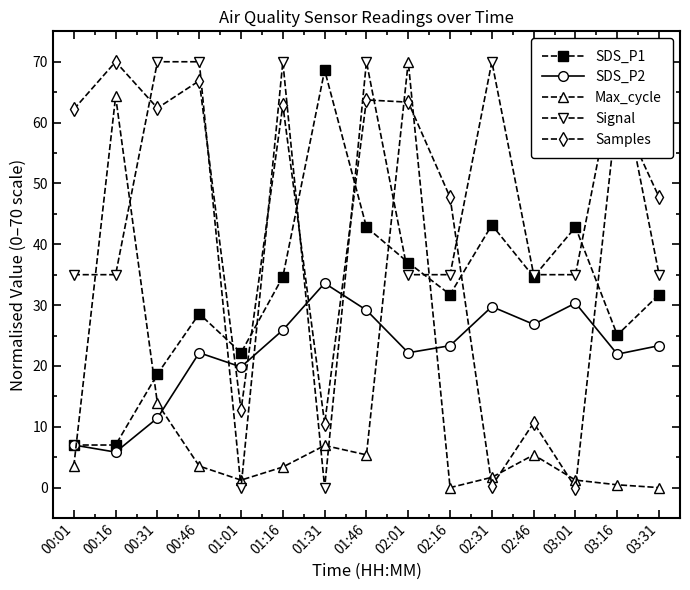

True or false: Samples has a value of 104.1 at 00:16.

False